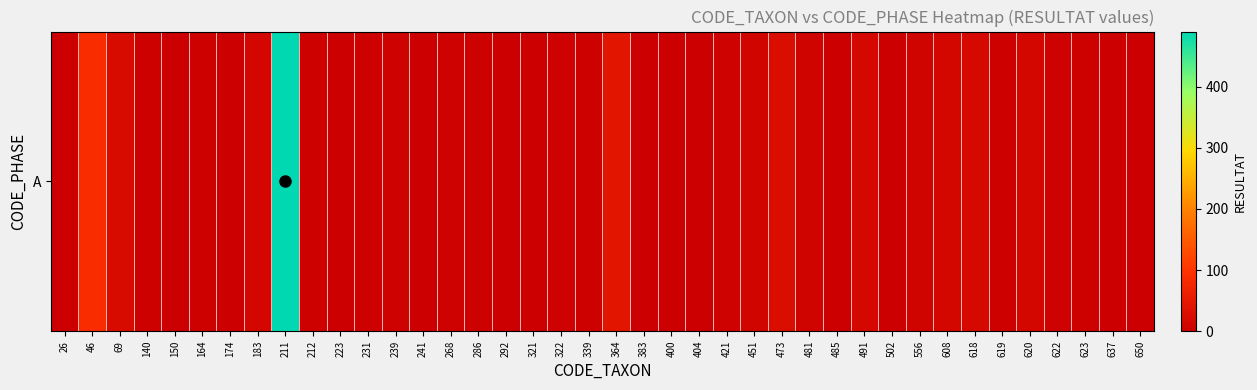

Reading left to right, transcribe all the data shown in this chart.

1	88	22	3	1	2	0	14	490	2	1	2	4	1	4	2	0	0	4	3	41	0	0	0	5	10	26	6	0	16	1	6	14	19	2	14	4	3	0	1